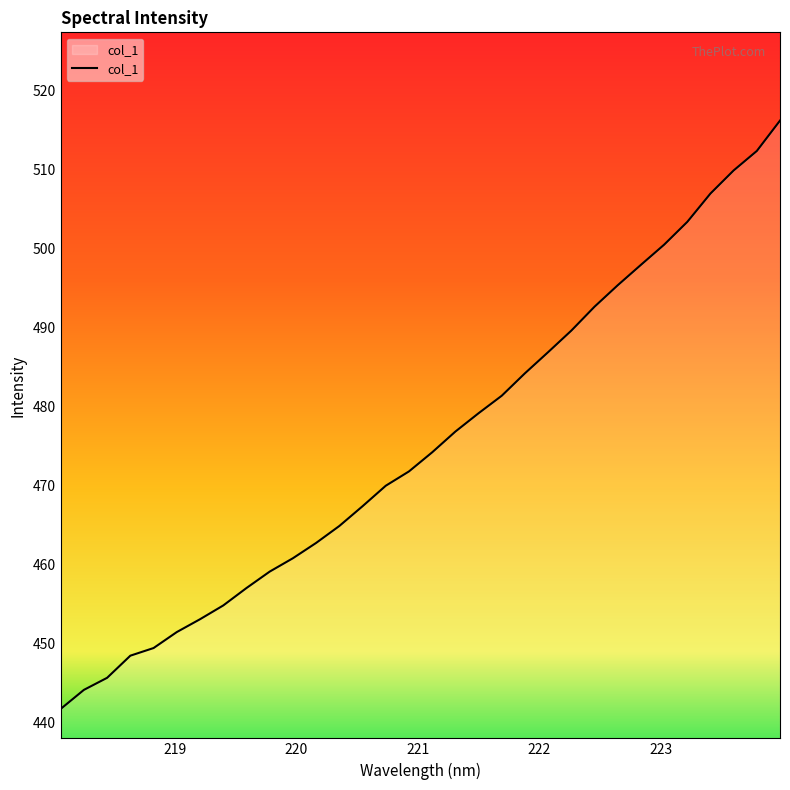

What is the smallest value displayed?

441.8